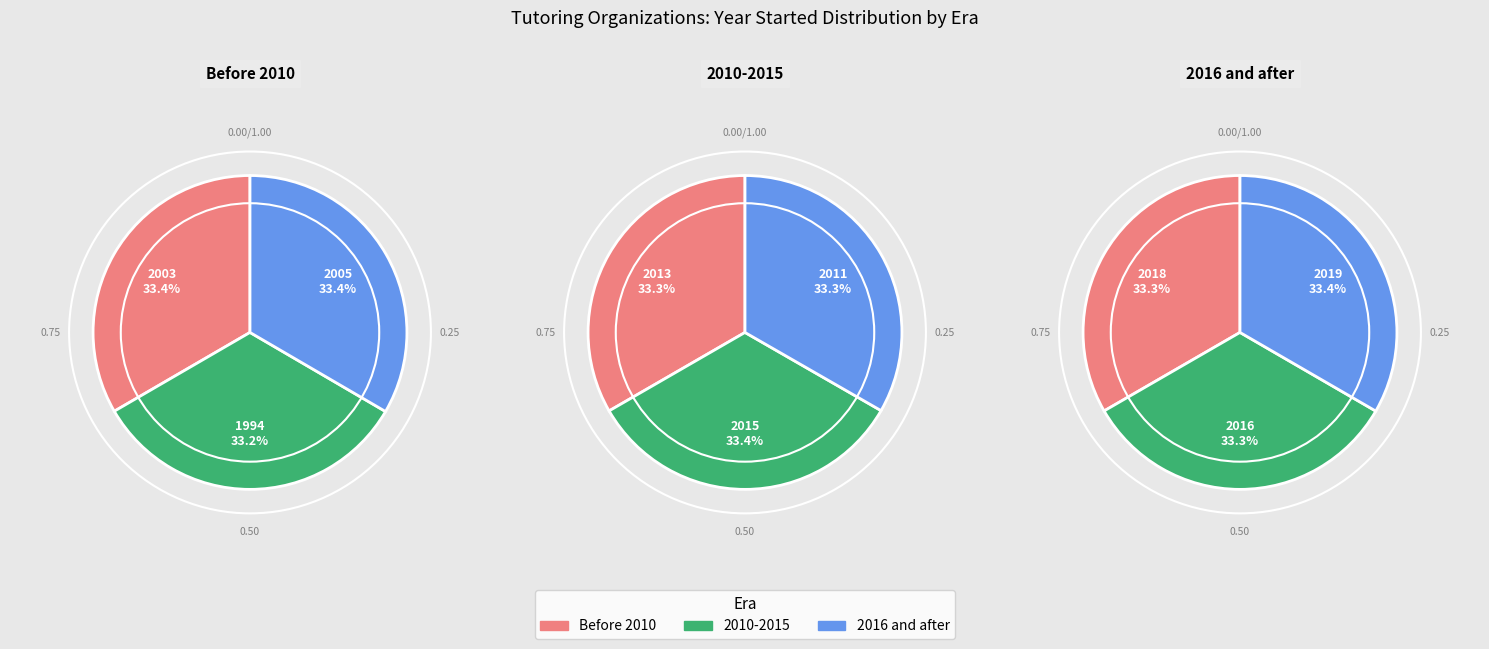

Is it true that TEACH LLC is 4% of the pie?

False